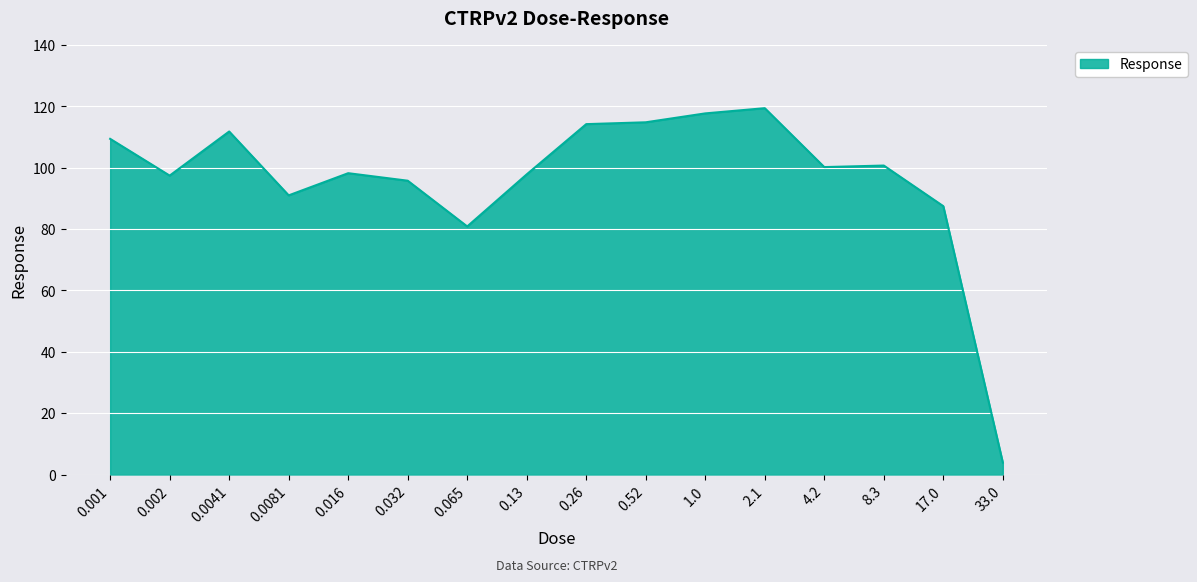

How many distinct data groups are displayed?

1